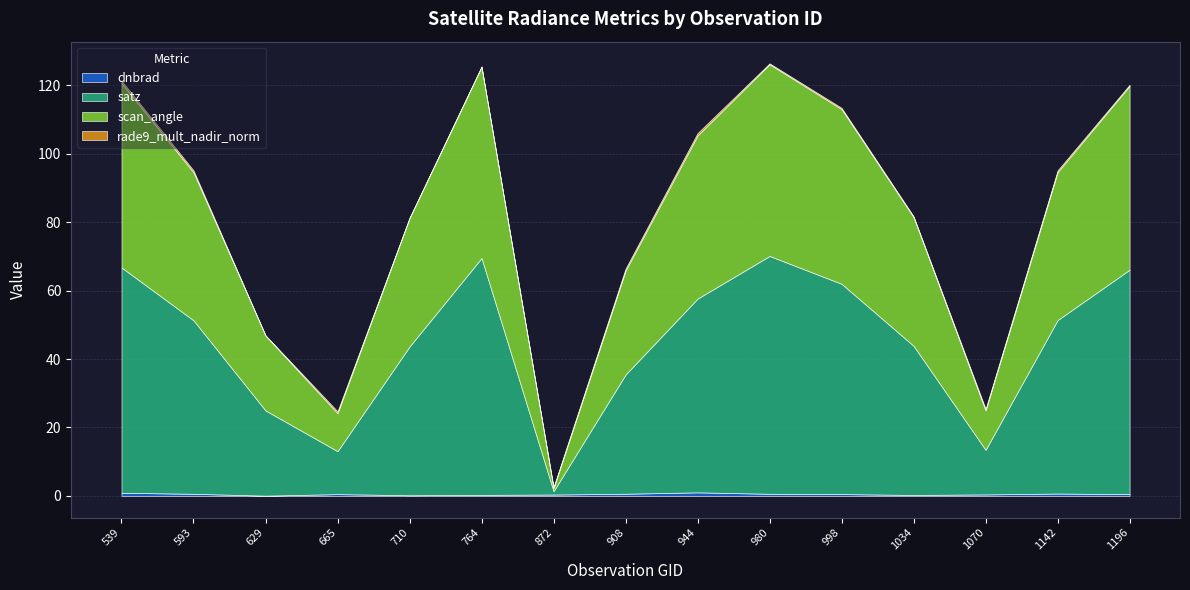

What is the total value across all series at 764?

125.5